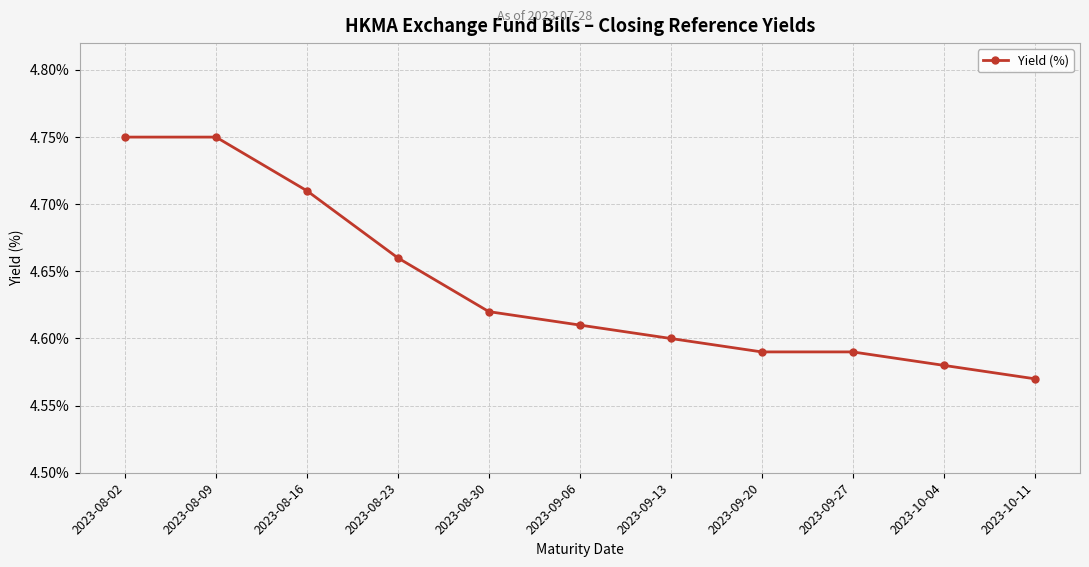

True or false: there are more than 2 points higher than both neighbors.

False